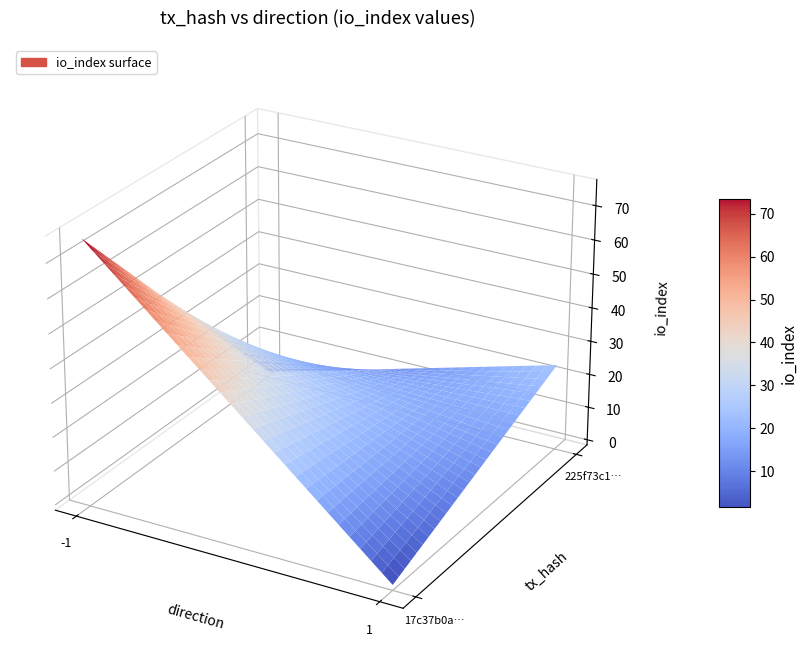

What is the sum of all 17c37b0a9fa76c68f25d36713c150ec946dc923 values?

75